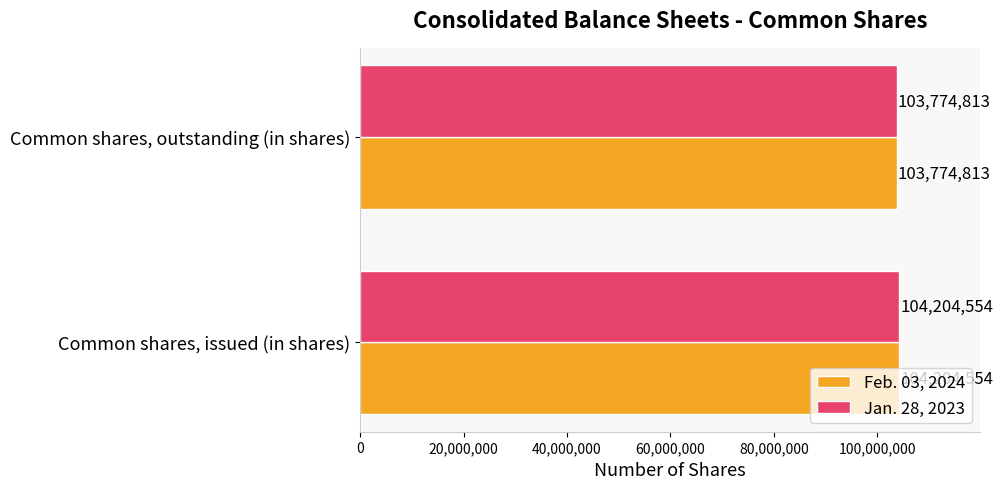

How many values in the Feb. 03, 2024 series are below 104204554?

1